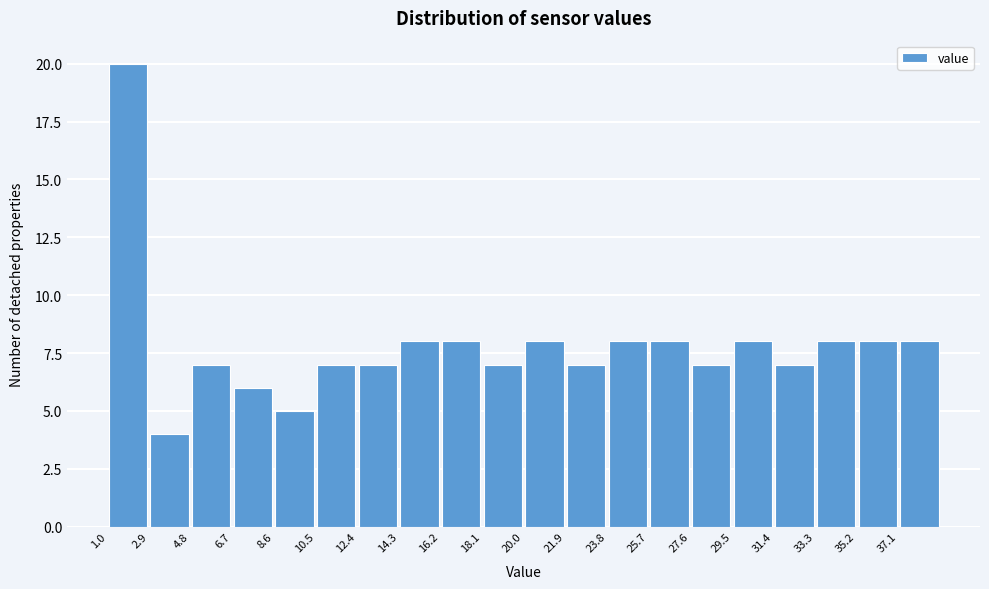

Which range on the x-axis has the tallest bar?

1.0 to 2.9